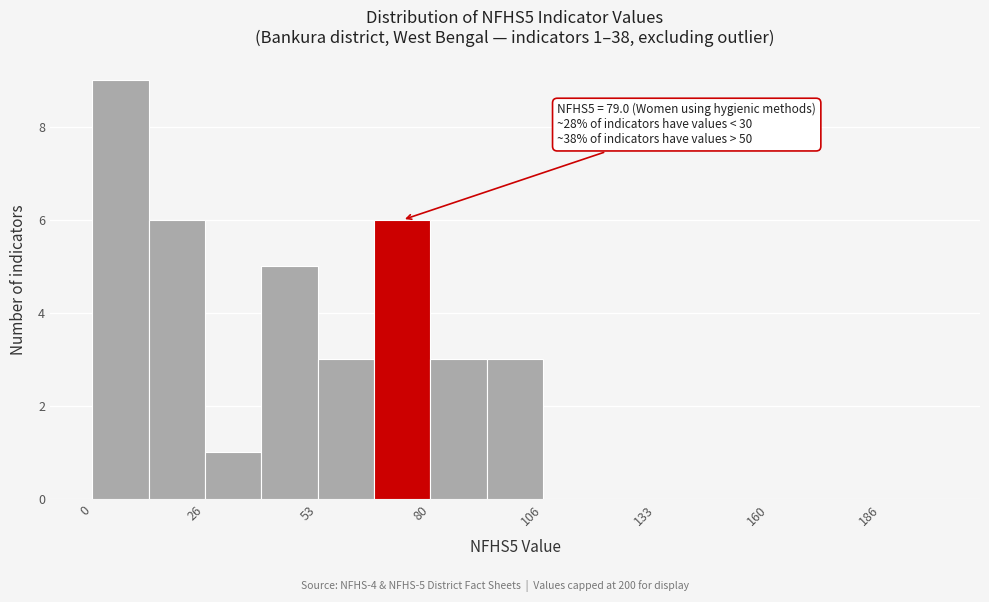

Read against the x-axis, roughly where is the centre of the tallest bar?

5